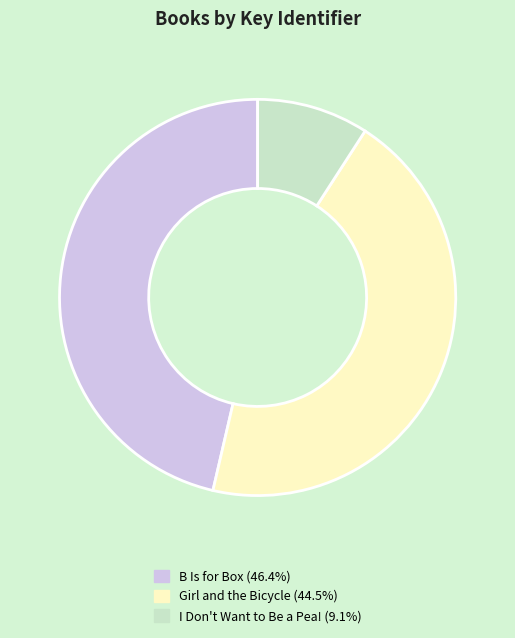

Rank the categories by value from lowest to highest.

I Don't Want to Be a Pea!, Girl and the Bicycle, B Is for Box